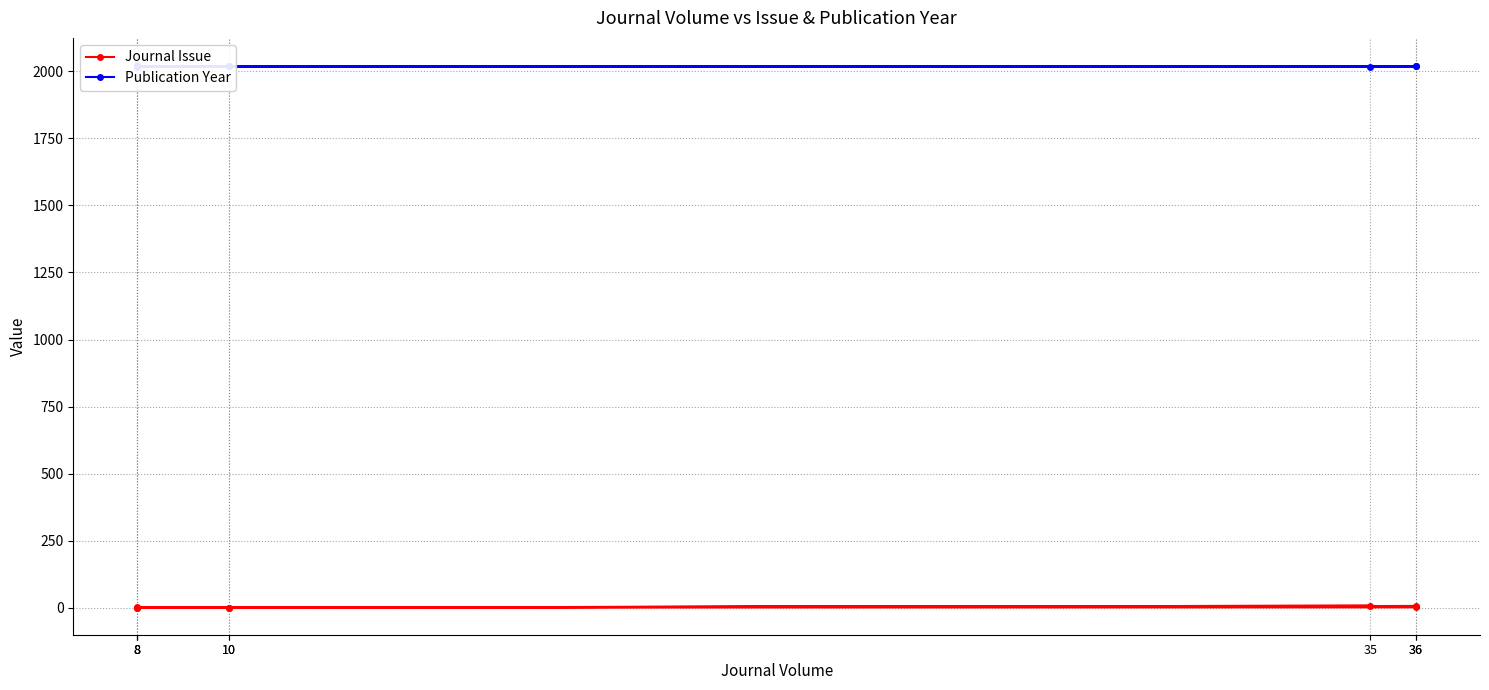

Which series has the widest spread of values?

Journal Issue